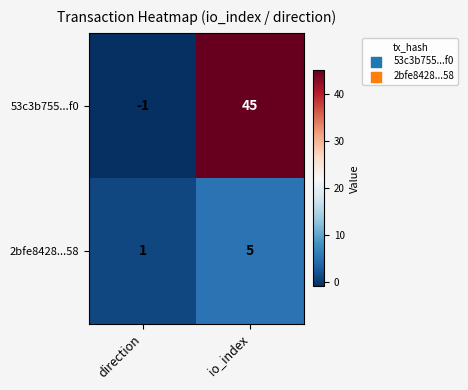

What is the total value across all series at io_index?

50